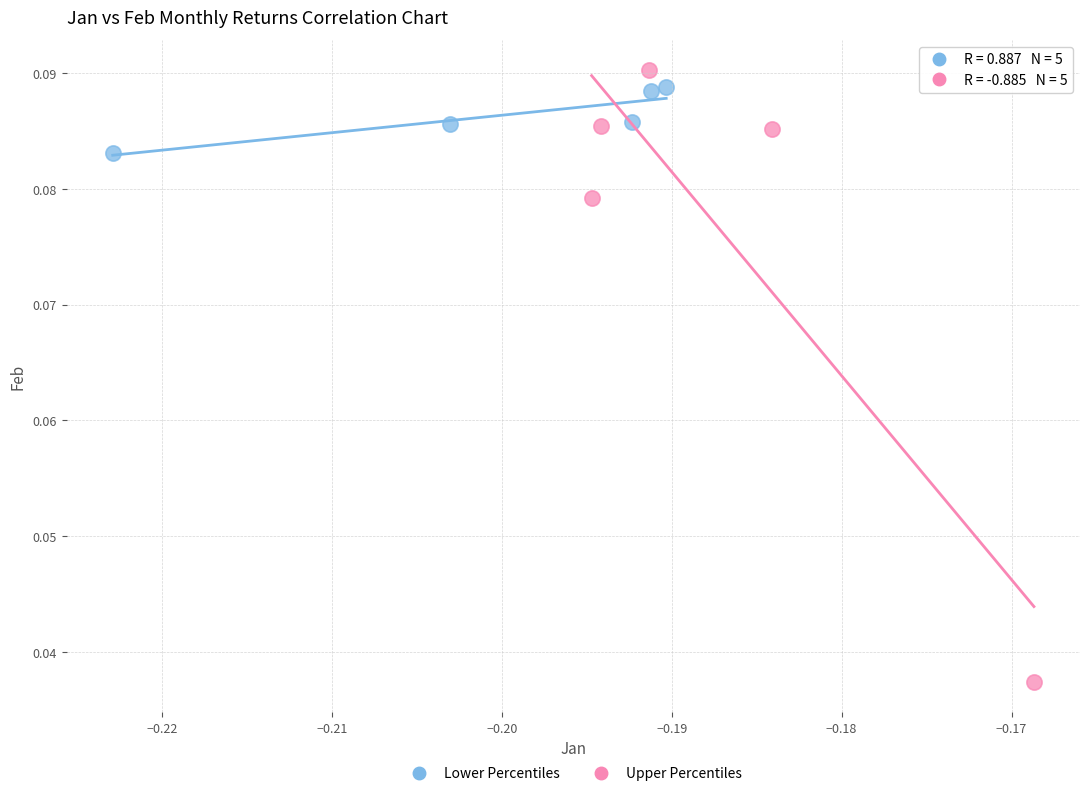

Which series has the largest Y range (max minus min)?

Upper Percentiles